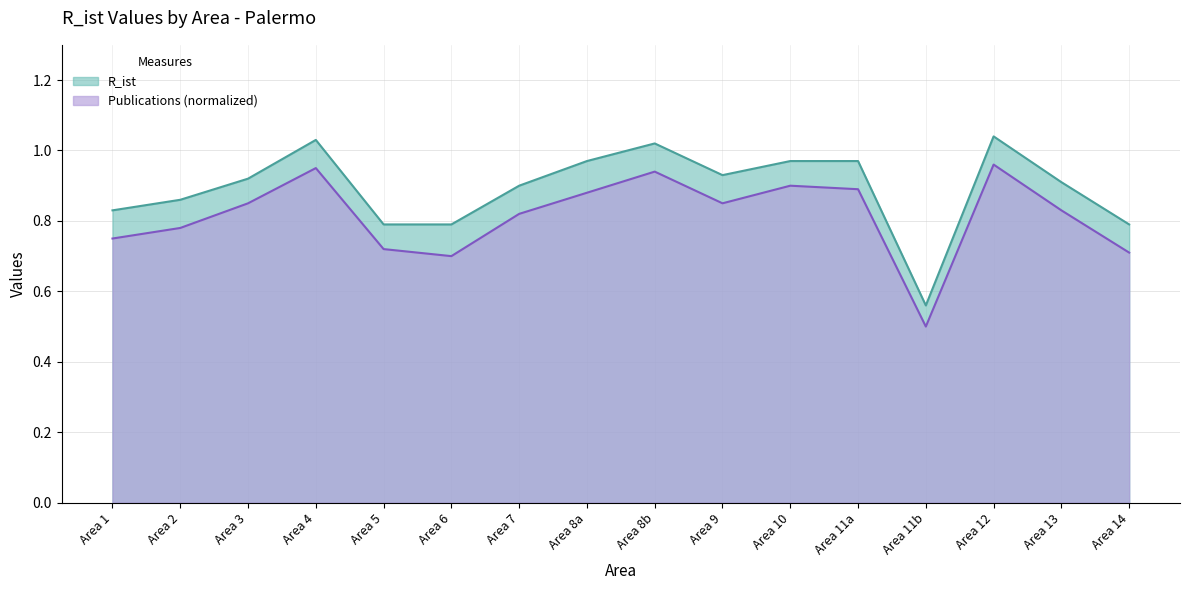

List the series in order of their peak value, lowest first.

Publications (normalized), R_ist